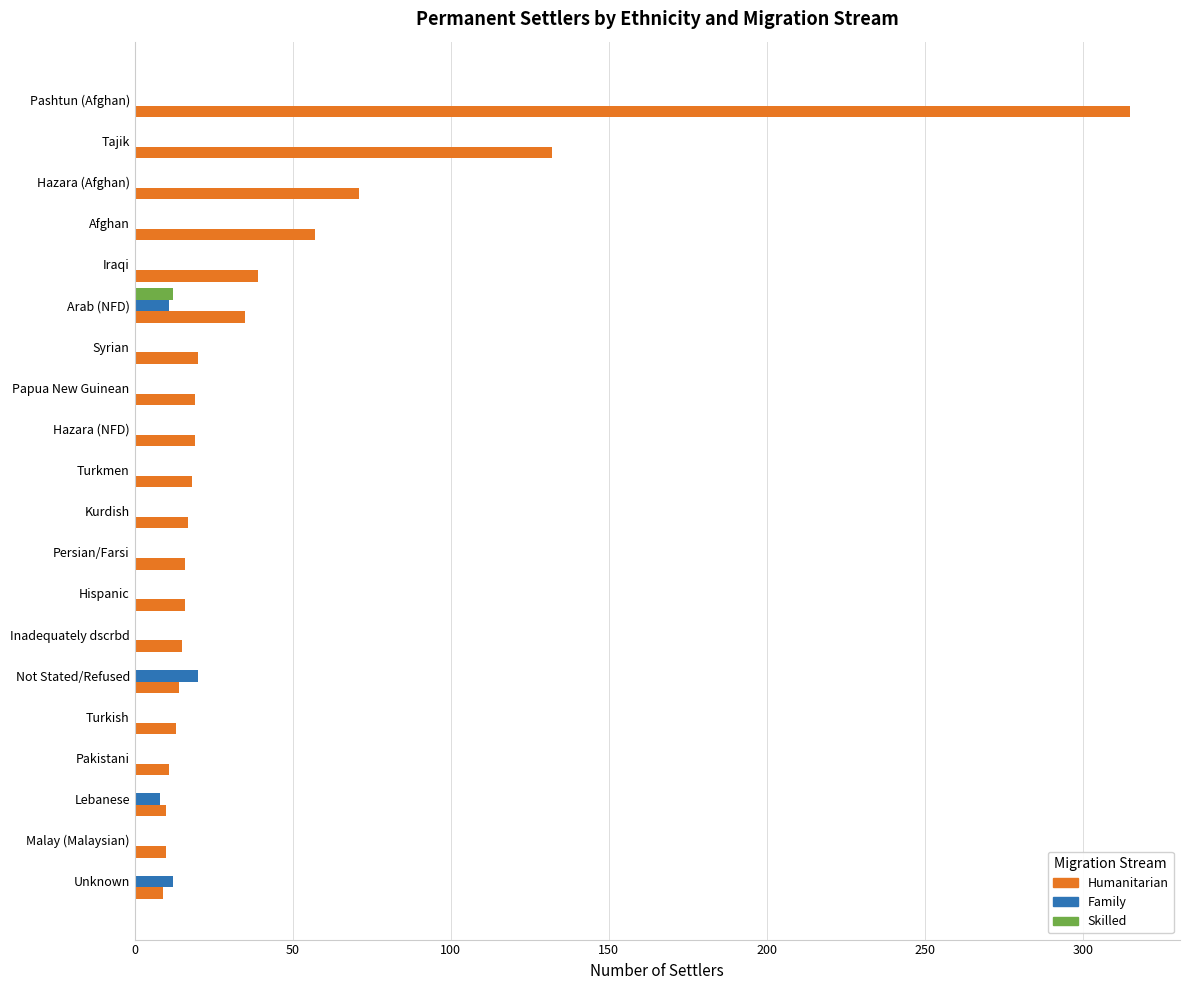

The Humanitarian series shows 16 at Hispanic. True or false?

True